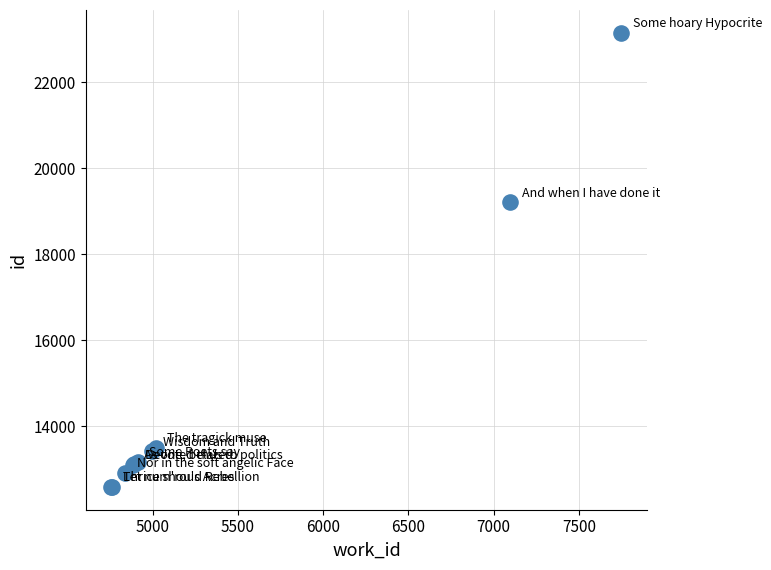

What Y value in the scatter plot is closest to 17868?

19203